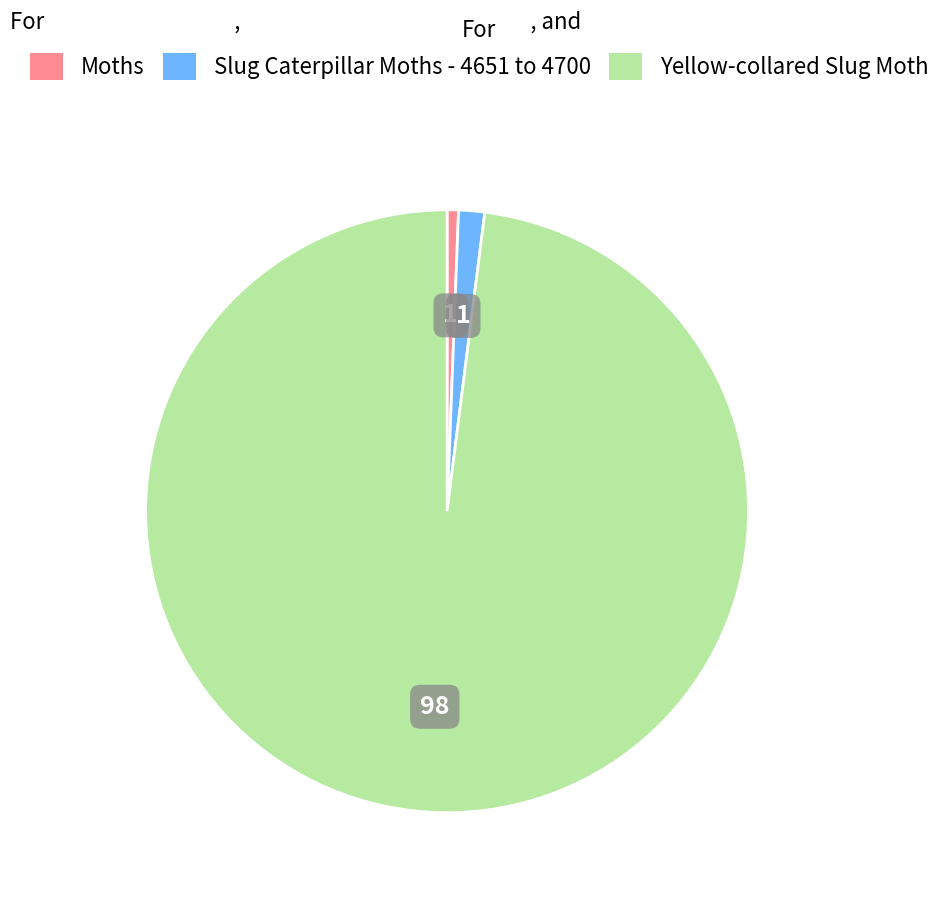

Is the sum of Yellow-collared Slug Moth and Moths greater than half?

Yes